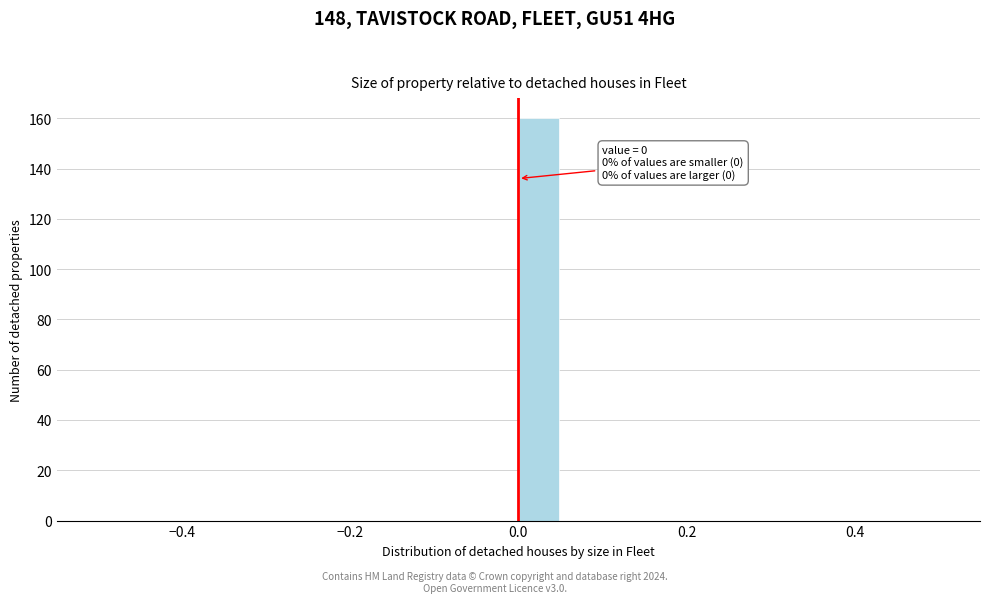

Read against the x-axis, roughly where is the centre of the tallest bar?

0.02